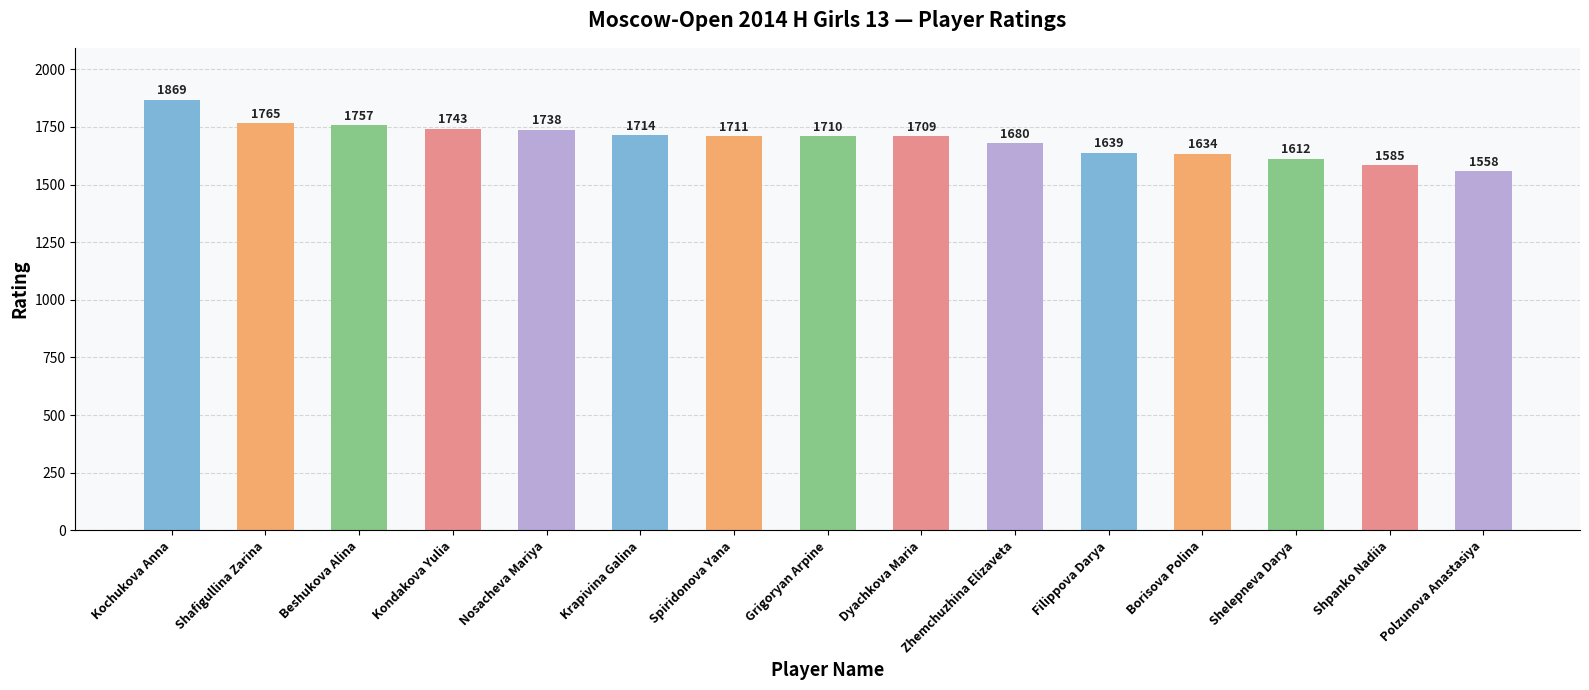

What is the change in value from Borisova Polina to Polzunova Anastasiya?

-76